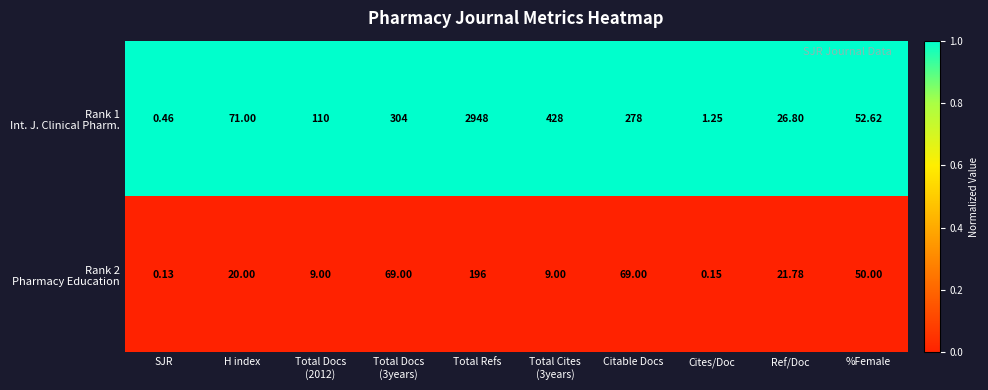

Which category has the lowest value across all series?

SJR